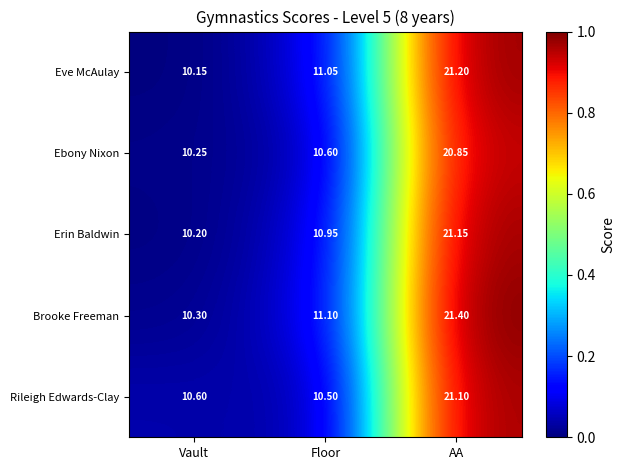

Which series has the largest range (max minus min)?

Brooke Freeman